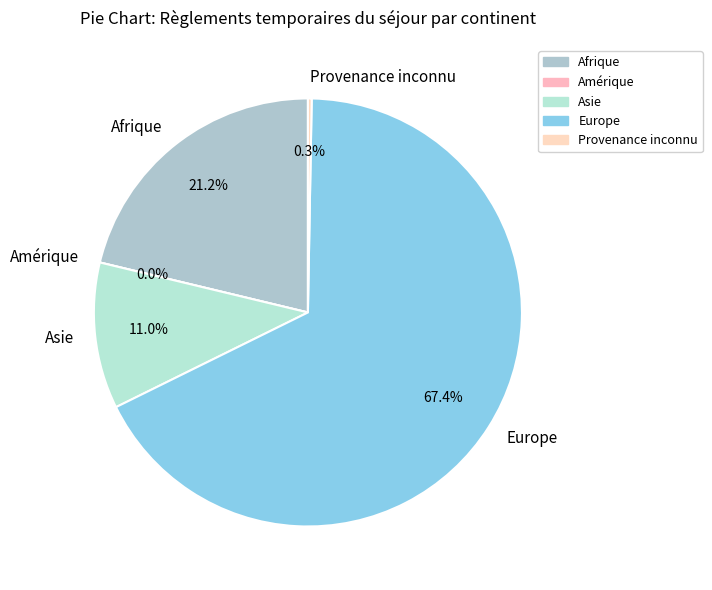

How many slices are in this pie chart?

5